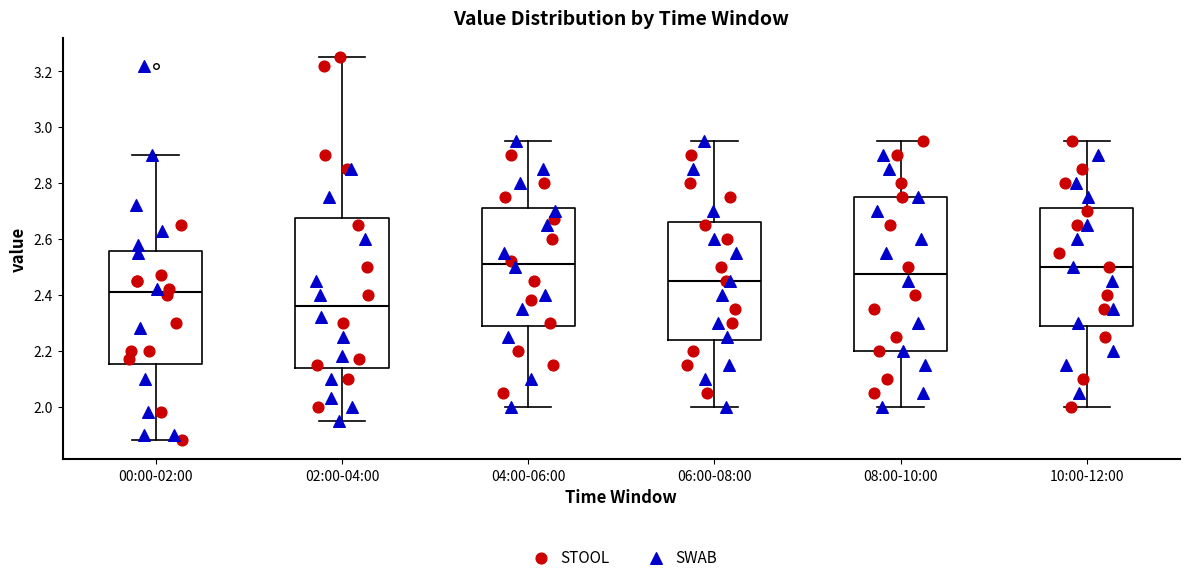

Reading left to right, transcribe this box plot: for each box, give where its median line is, the range the box spans, and where its two whiskers end, as read against the y-axis. The values are not printed on the chart, so give them approximately, as read against the axis.

00:00-02:00: median 2.42, box 2.16 to 2.56, whiskers 1.88 to 2.90
02:00-04:00: median 2.36, box 2.14 to 2.68, whiskers 1.96 to 3.26
04:00-06:00: median 2.52, box 2.28 to 2.72, whiskers 2.00 to 2.96
06:00-08:00: median 2.46, box 2.24 to 2.66, whiskers 2.00 to 2.96
08:00-10:00: median 2.48, box 2.20 to 2.76, whiskers 2.00 to 2.96
10:00-12:00: median 2.50, box 2.28 to 2.72, whiskers 2.00 to 2.96